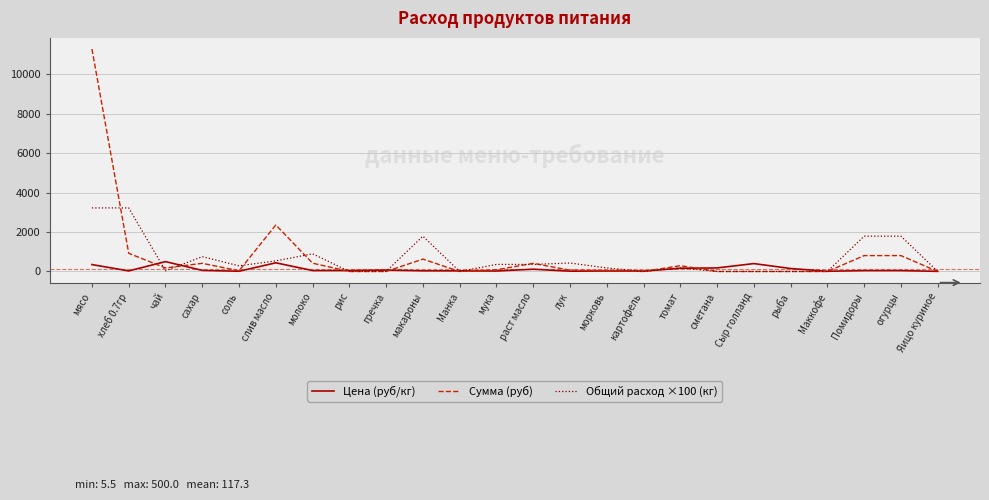

What is the average value of the Сумма (руб) series?

780.8